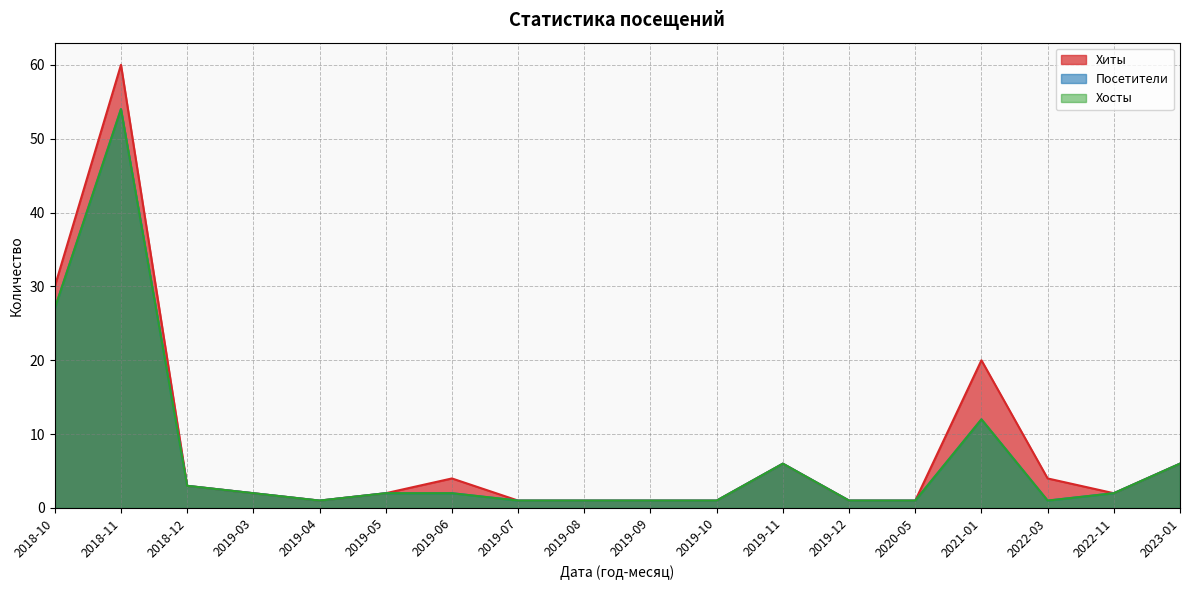

True or false: Посетители has a value of 6 at 2023-01.

True